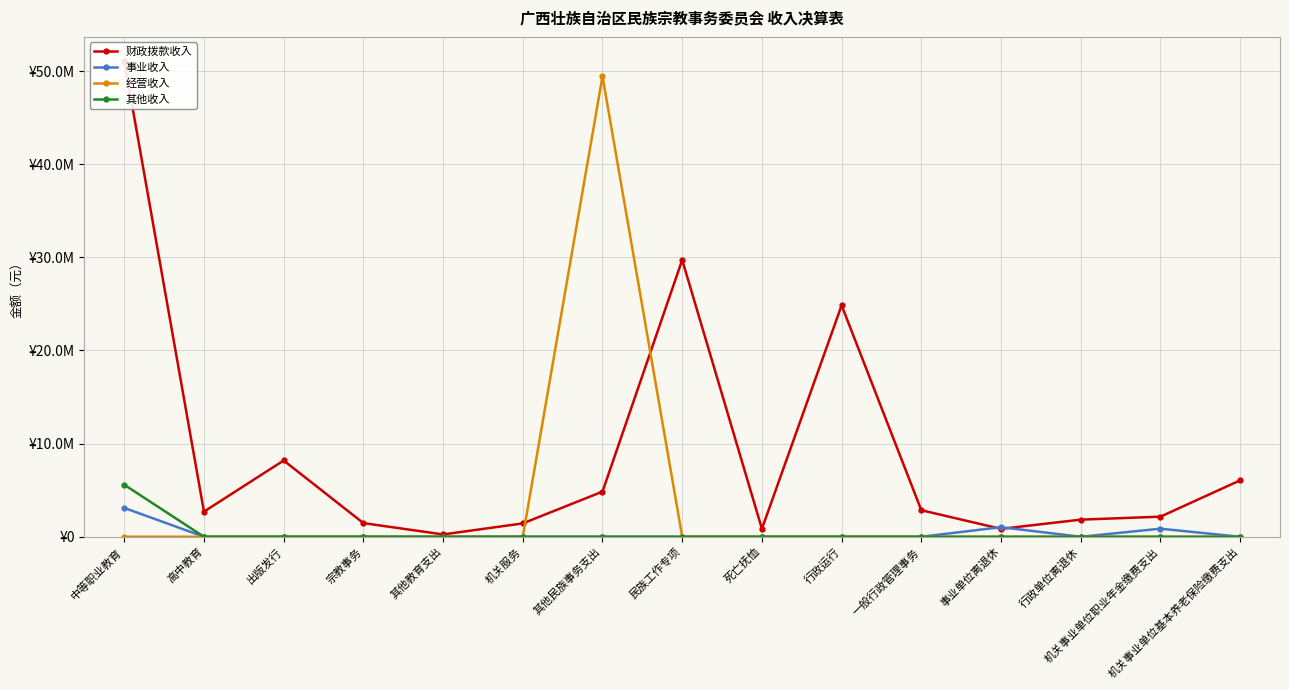

True or false: 经营收入 and 事业收入 intersect in this chart.

False